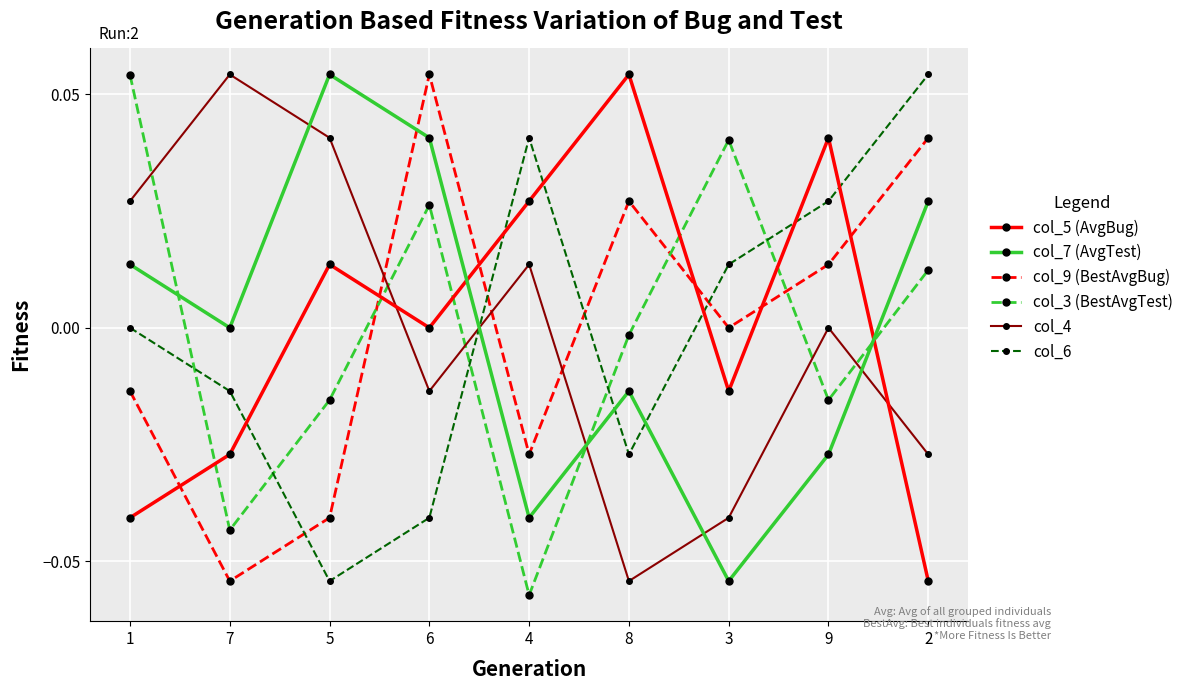

How many lines are shown in the chart?

6